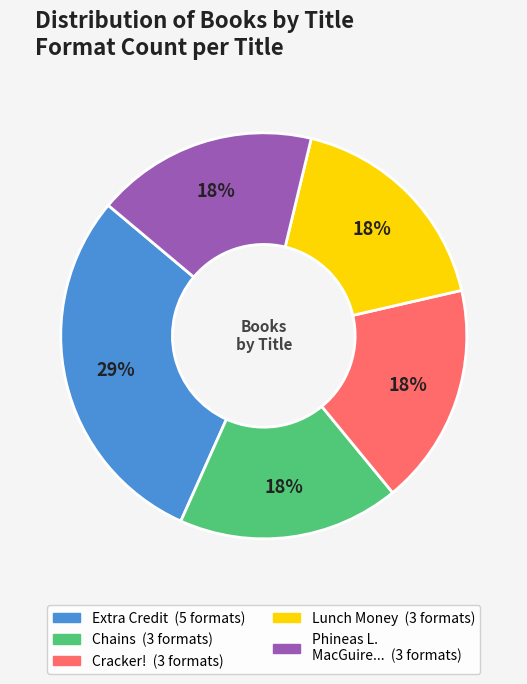

Does any single category account for the majority?

No